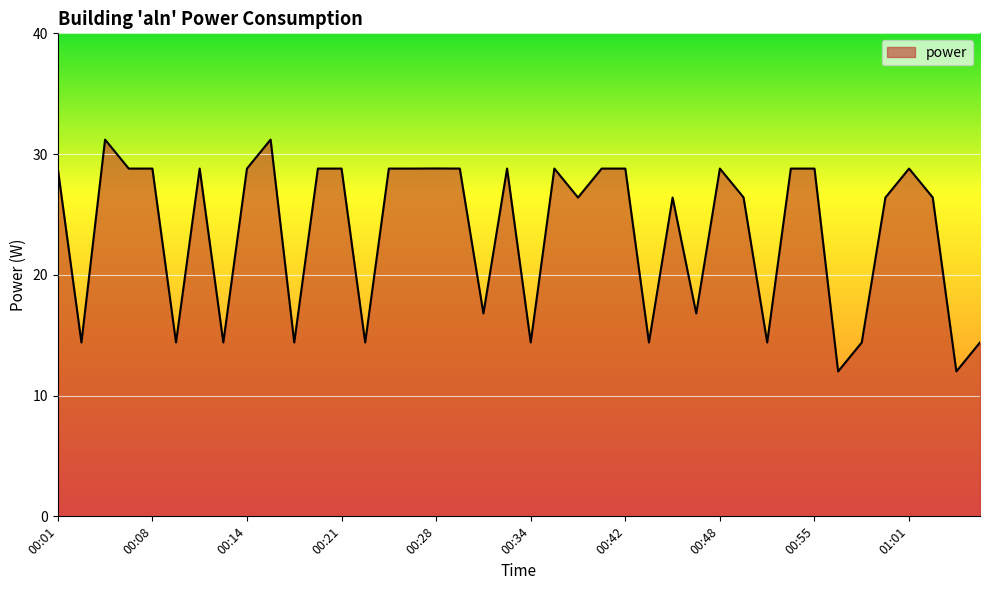

What is the minimum value shown in the chart?

12.0